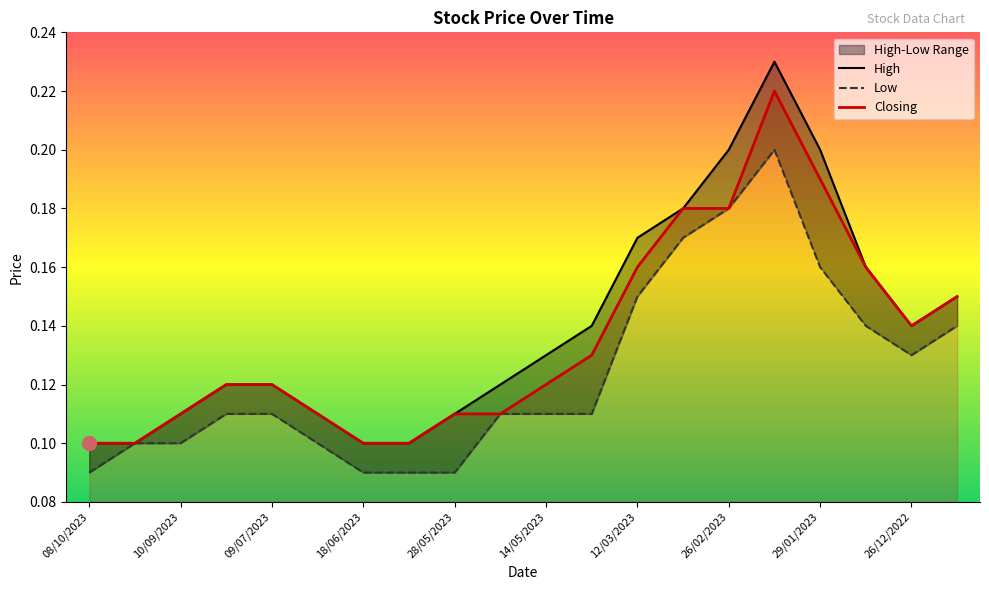

How many interior local peaks does the Closing series have?

1